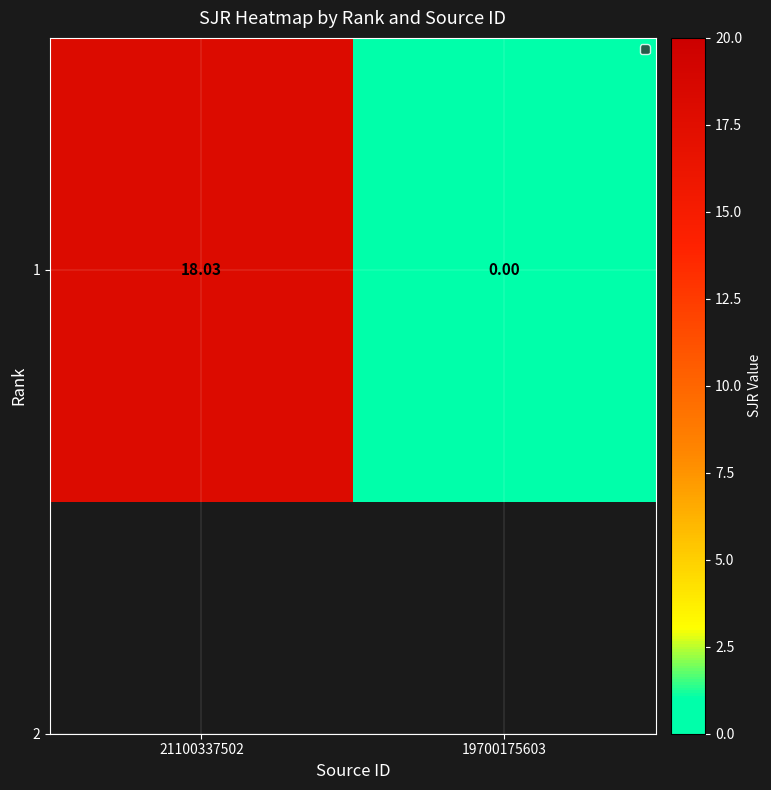

Reading left to right, extract all data points from this chart.

18.0	0.0